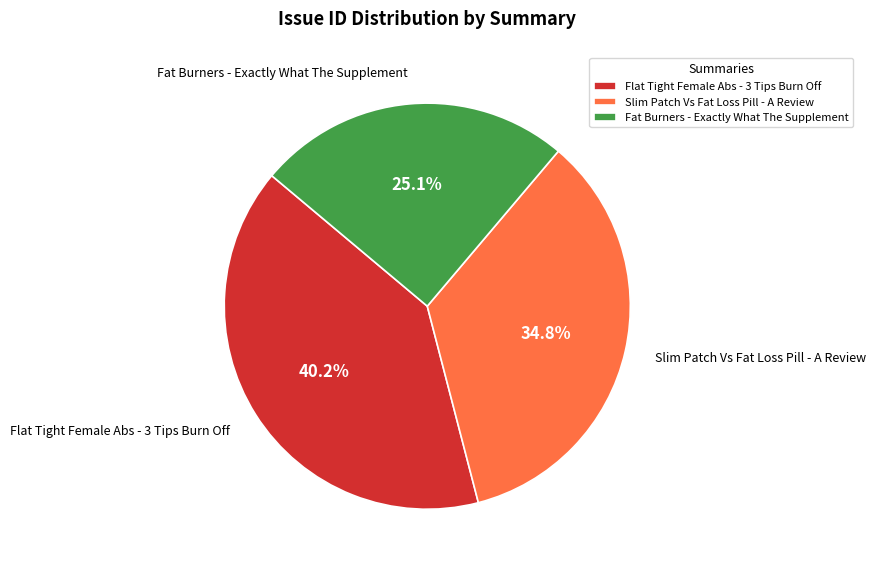

To the nearest percent, what percentage of the pie is Slim Patch Vs Fat Loss Pill - A Review?

35%